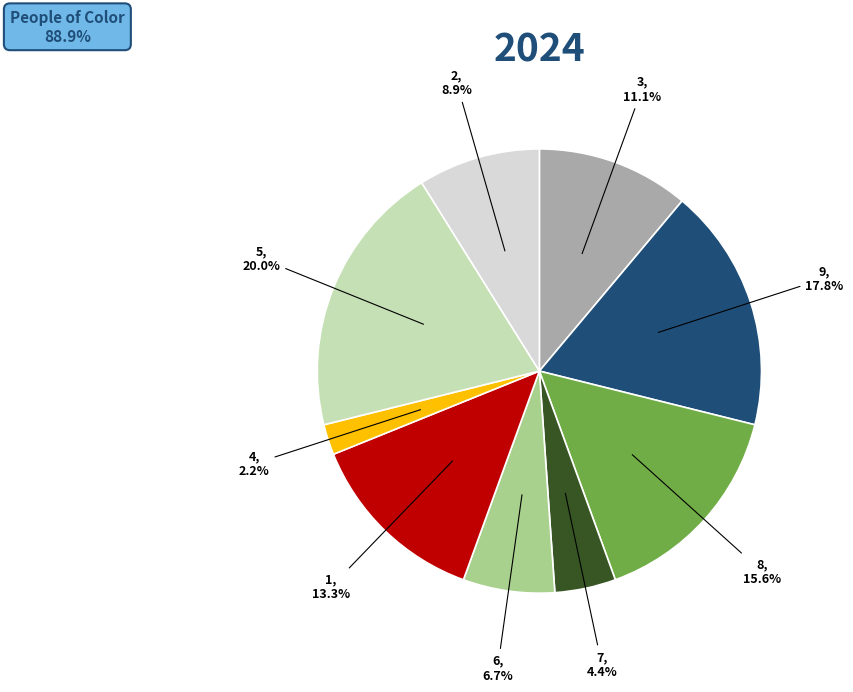

Is there any slice that represents more than half of the pie?

No